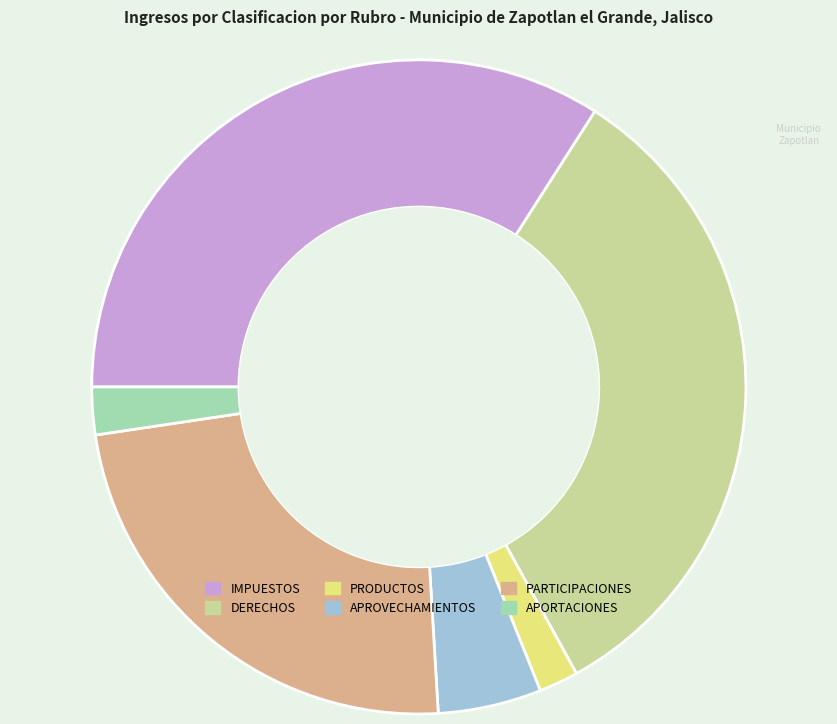

Is the sum of PARTICIPACIONES and APORTACIONES greater than half?

No